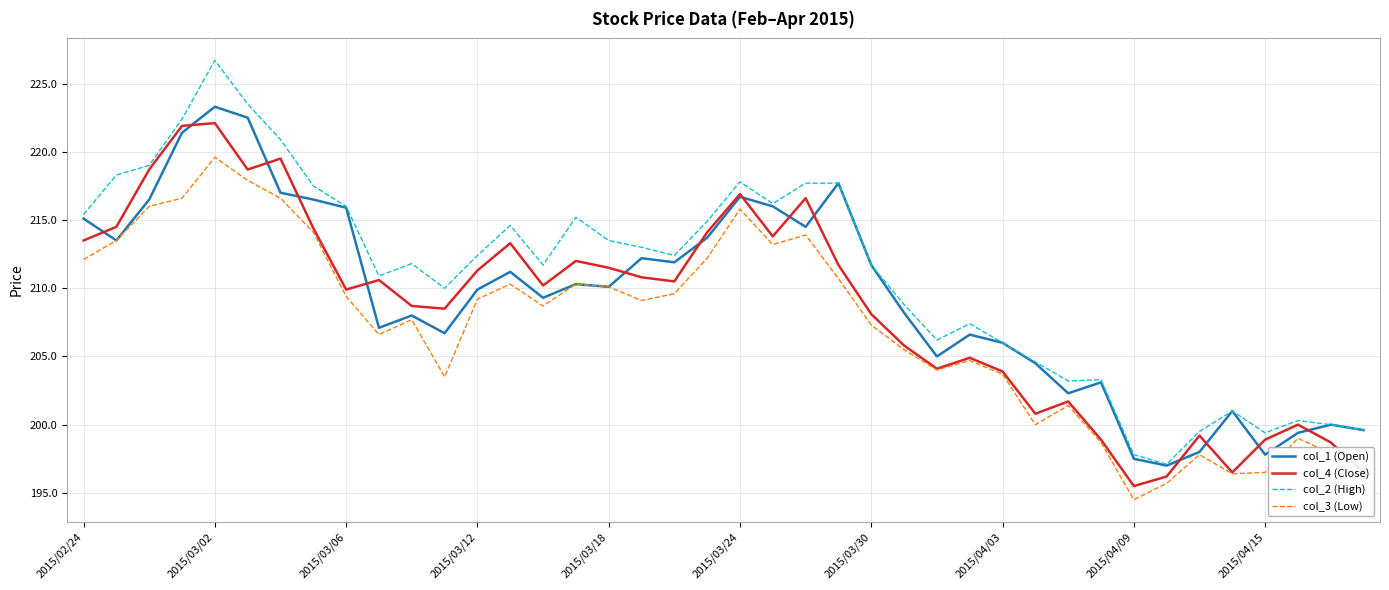

Which series has the largest total across all categories?

col_2 (High)